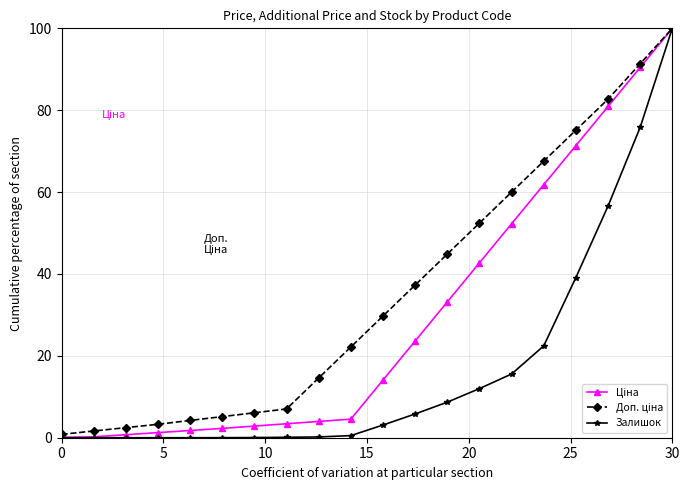

What is the value of the Залишок point at the 14th from the left?

12.0